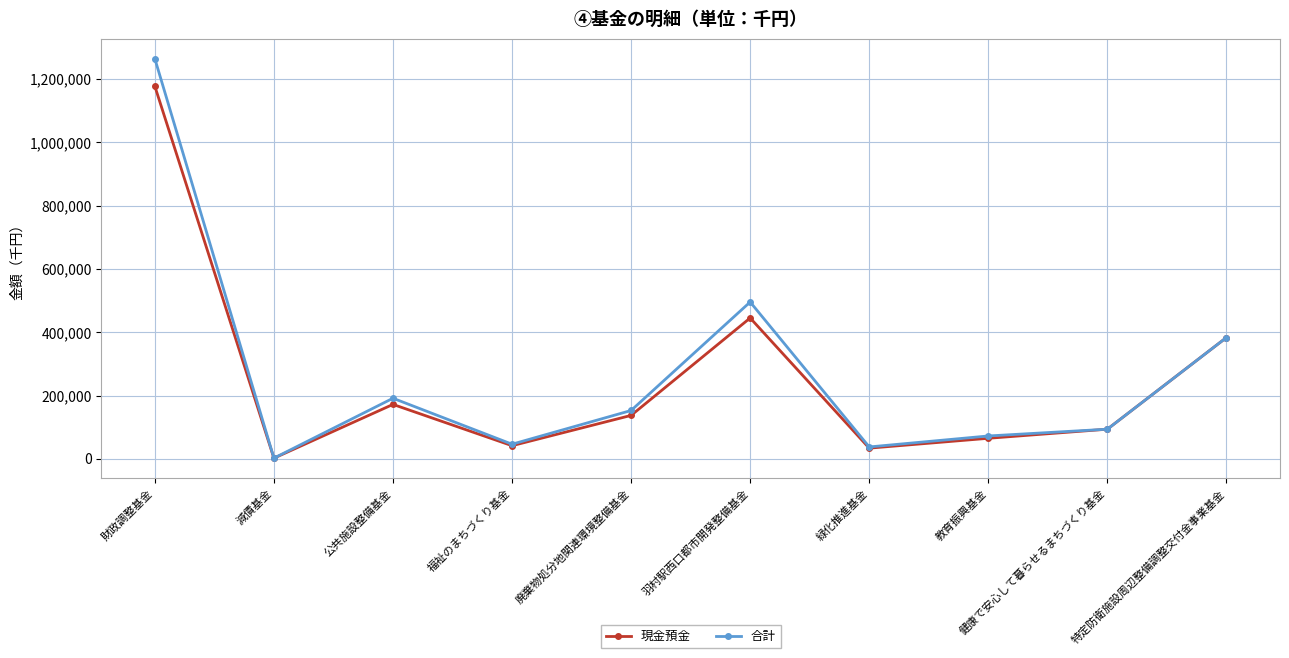

How many series are shown in this chart?

2